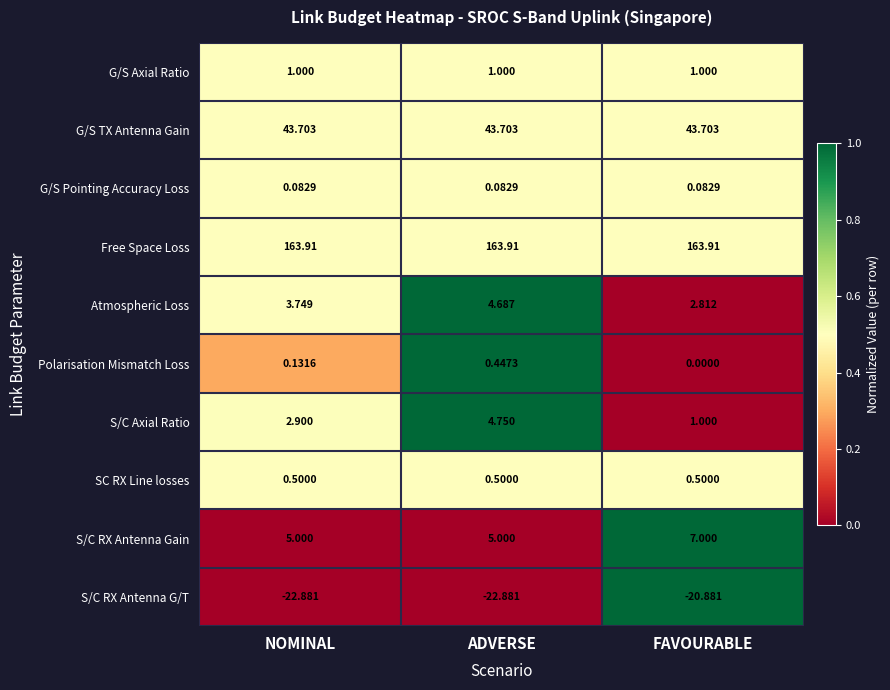

Where does the S/C Axial Ratio series first go above 2?

NOMINAL